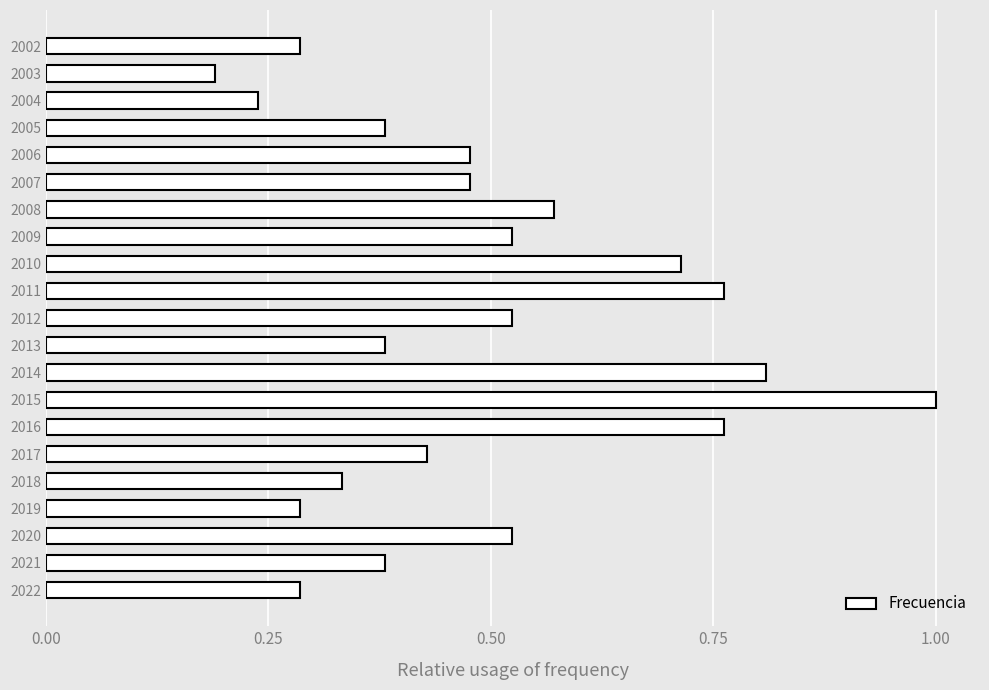

The chart shows a value of 0.8 at 2016. True or false?

True